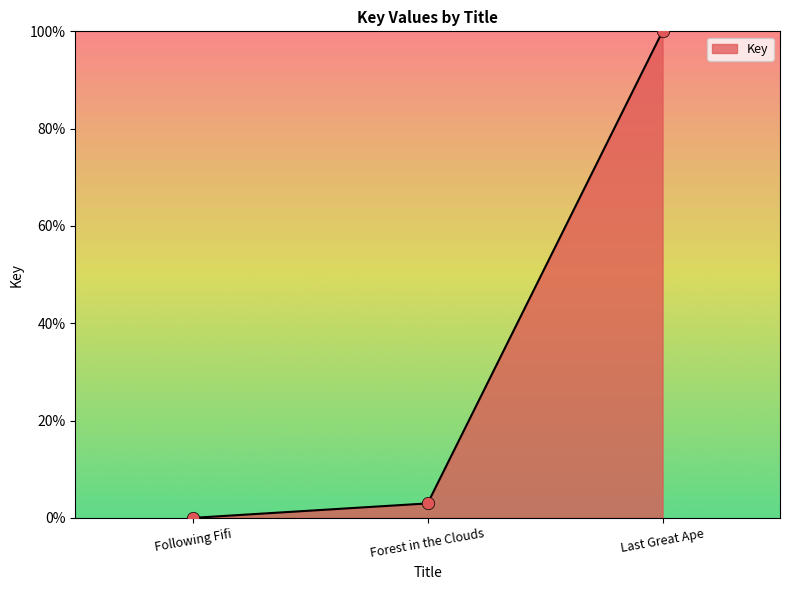

Which has a higher value, Forest in the Clouds or Following Fifi?

Forest in the Clouds